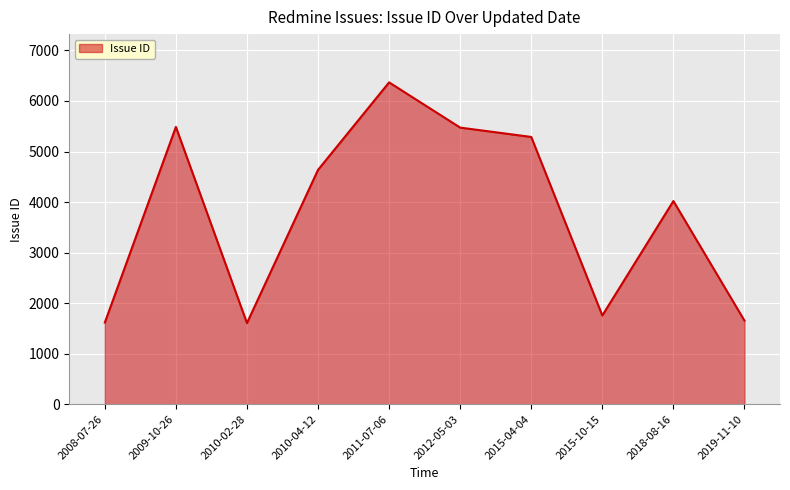

Does the chart display data point markers on the line(s)?

No